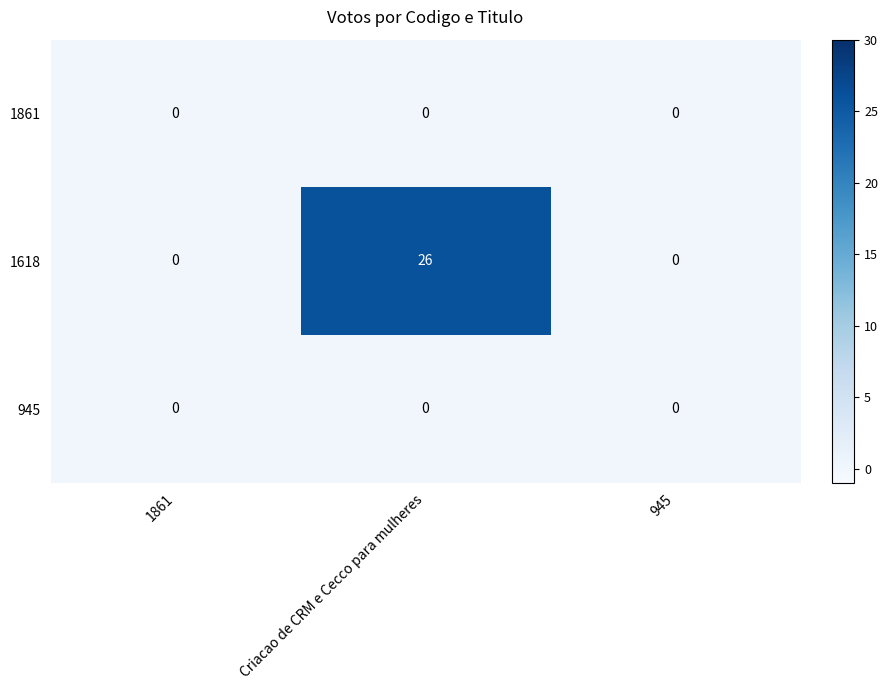

How many 1618 values are between 0 and 26?

3